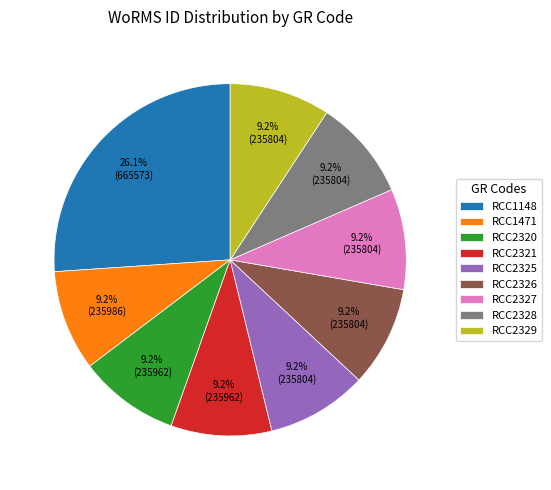

To the nearest percent, what is the combined percentage of RCC2329 and RCC1148?

35%